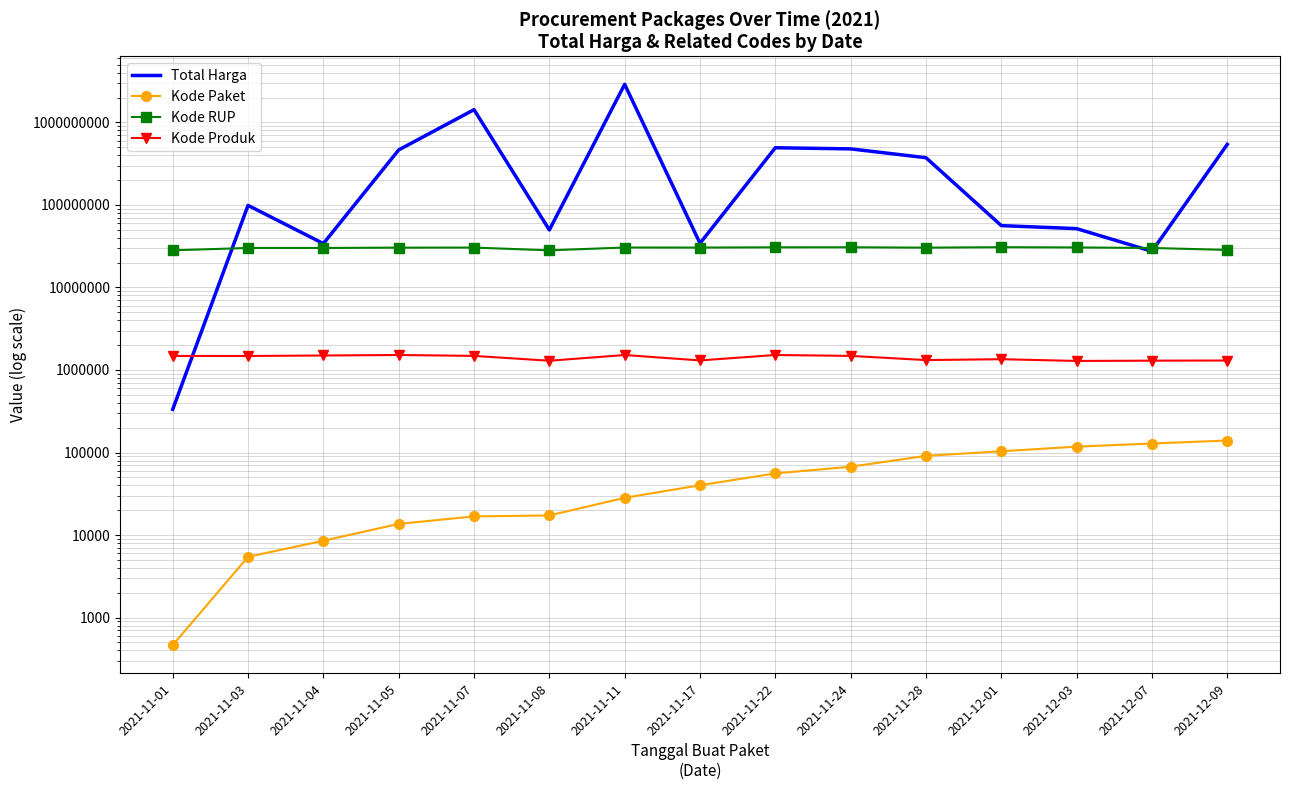

List the series in order of their peak value, highest first.

Total Harga, Kode RUP, Kode Produk, Kode Paket